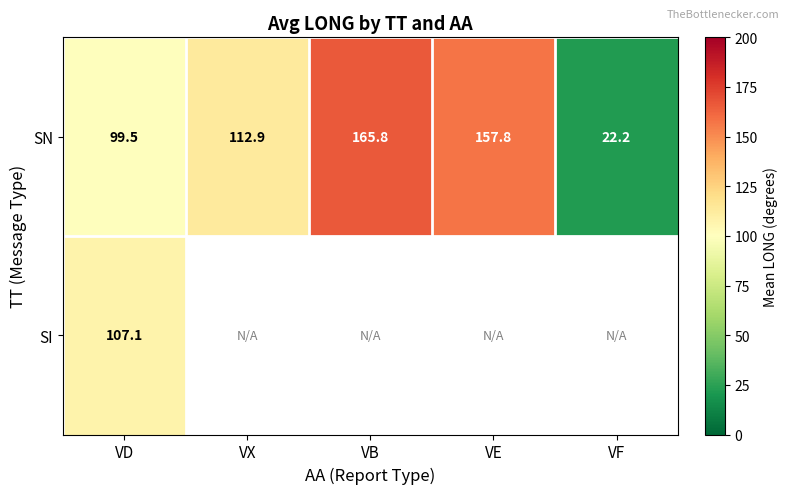

At which label does SN reach its minimum?

VF